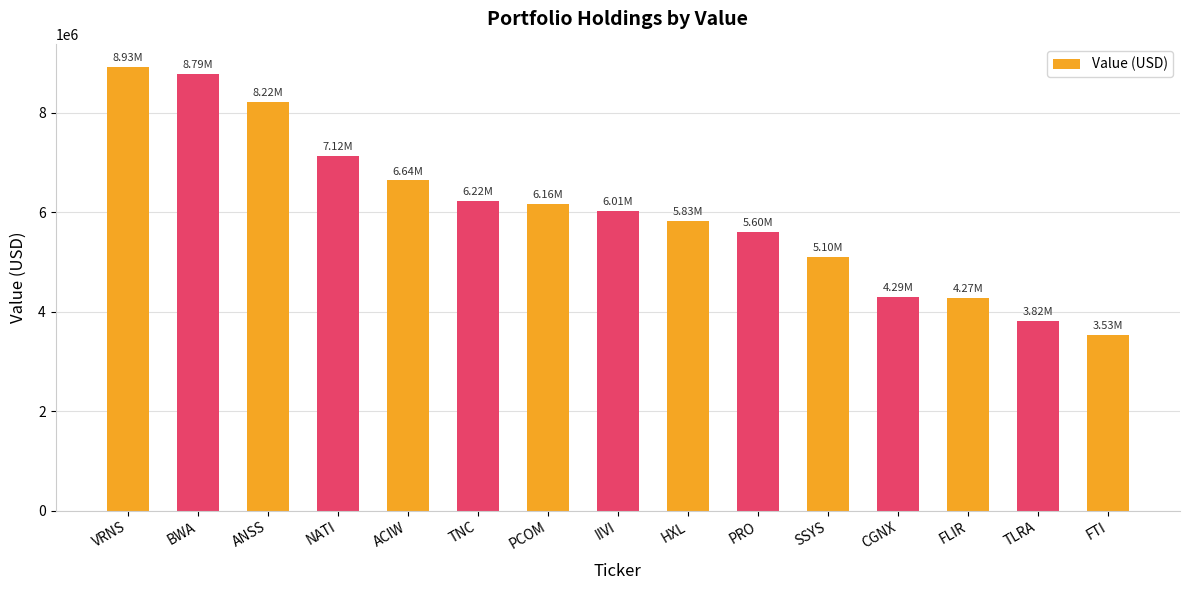

Which label corresponds to the smallest value in the chart?

FTI